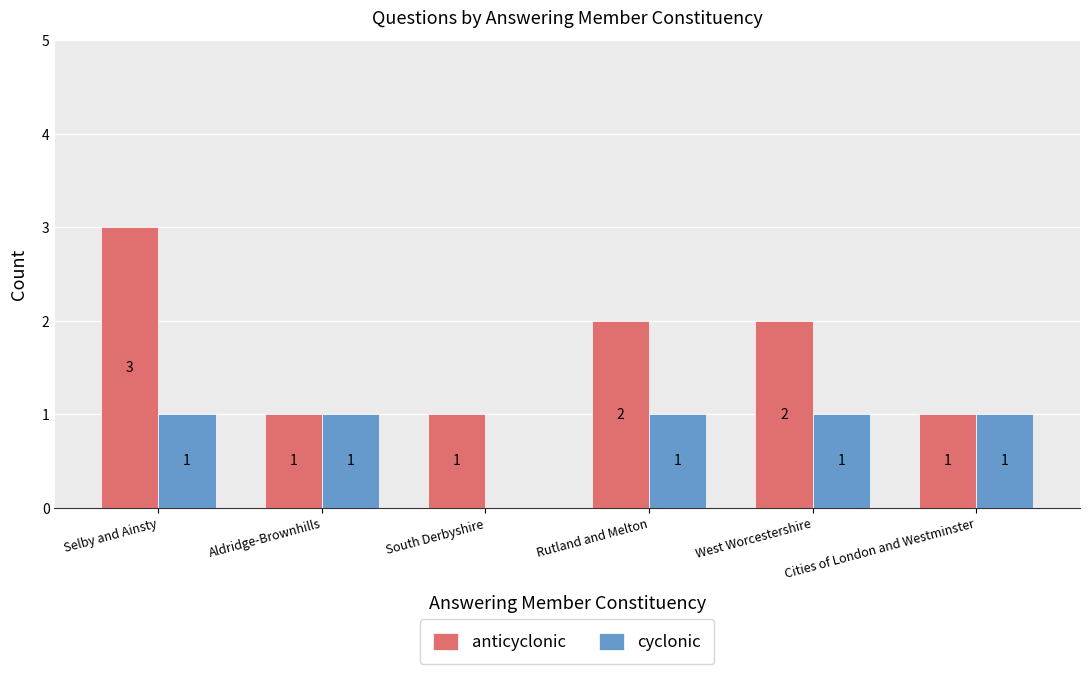

What is the sum of all cyclonic values?

5